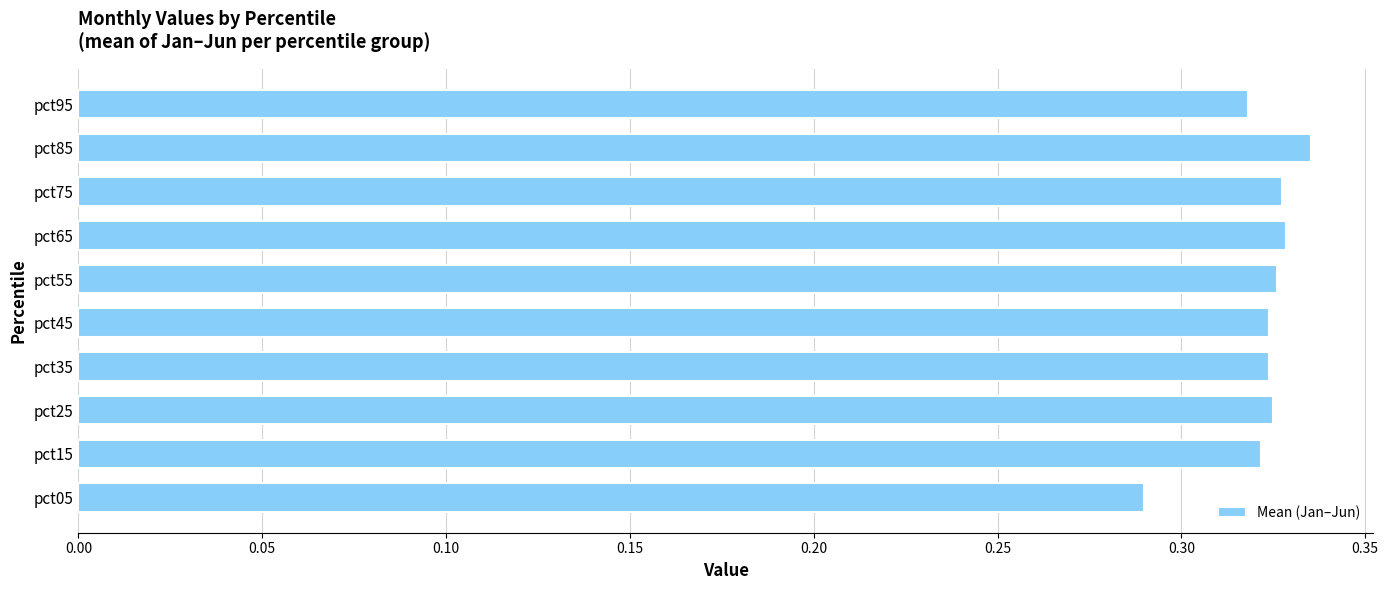

The value at pct25 is 0.2. True or false?

False